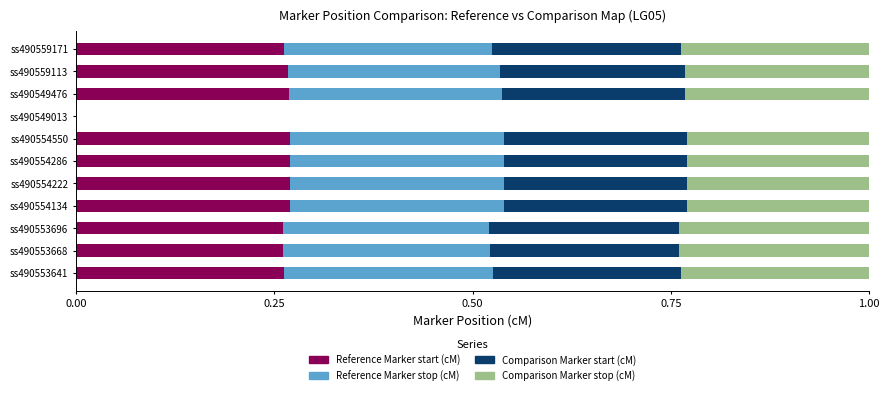

What are all the series names shown in the legend?

Reference Marker start (cM), Reference Marker stop (cM), Comparison Marker start (cM), Comparison Marker stop (cM)